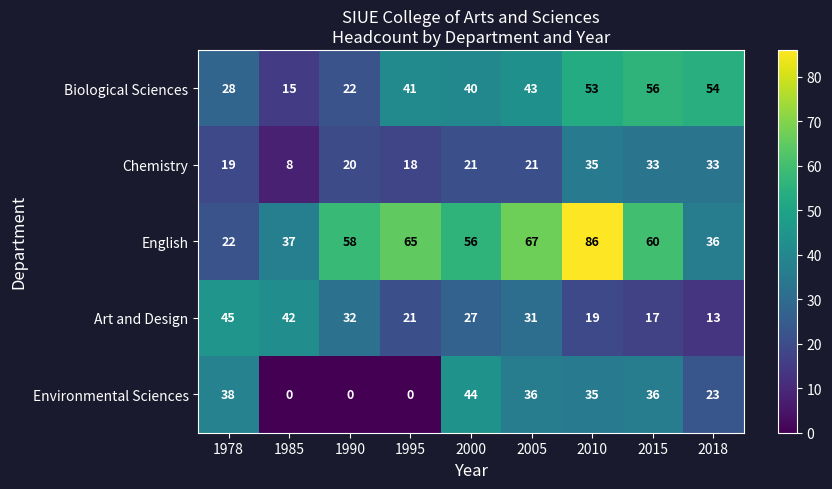

How many data points in Environmental Sciences are less than 35?

4